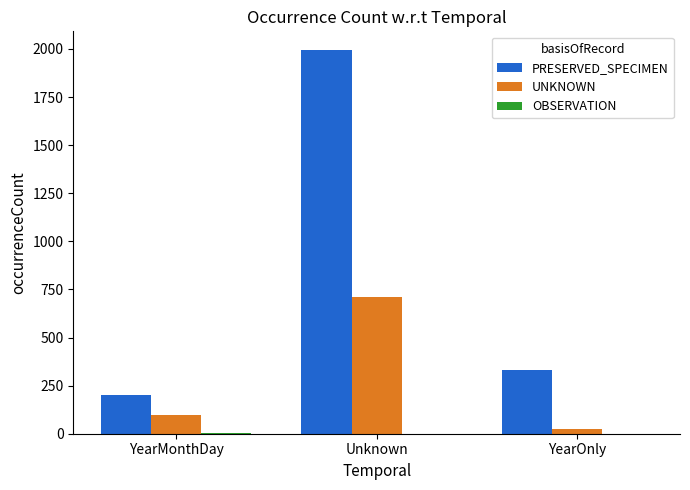

At which category is the sum across all series the highest?

Unknown